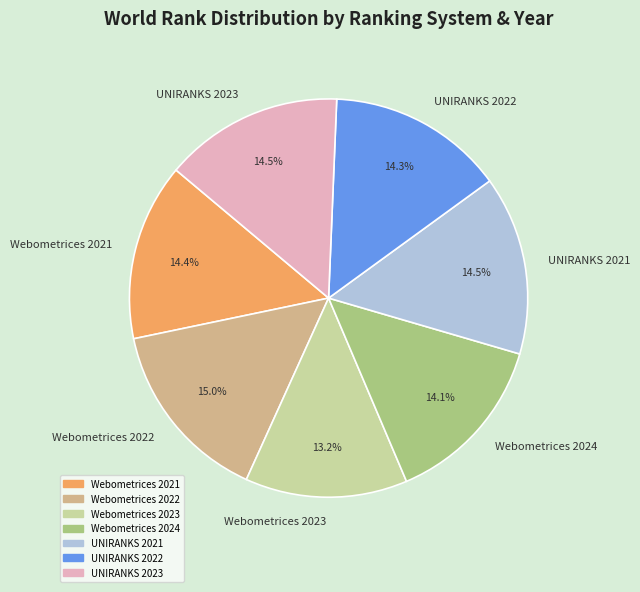

Count the number of slices in the pie.

7